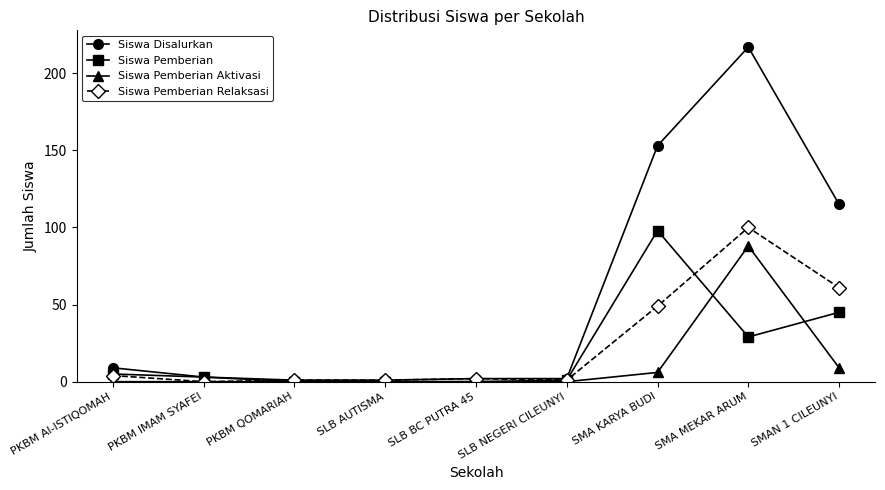

Count the number of categories in the chart.

9